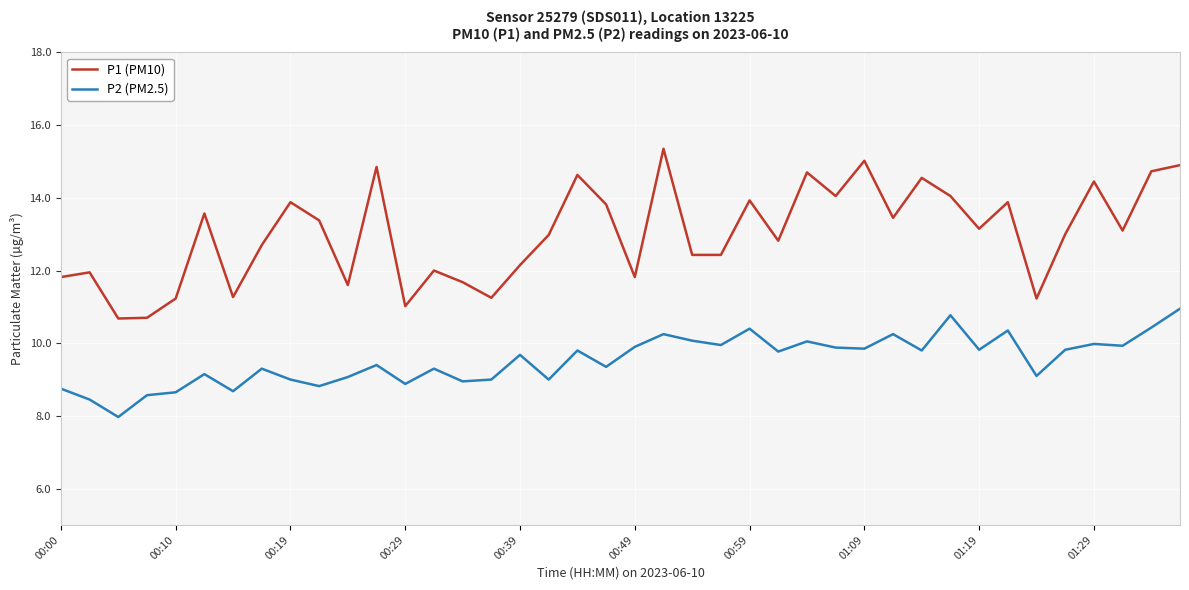

What is the difference between the maximum and minimum values in the P1 (PM10) series?

4.7